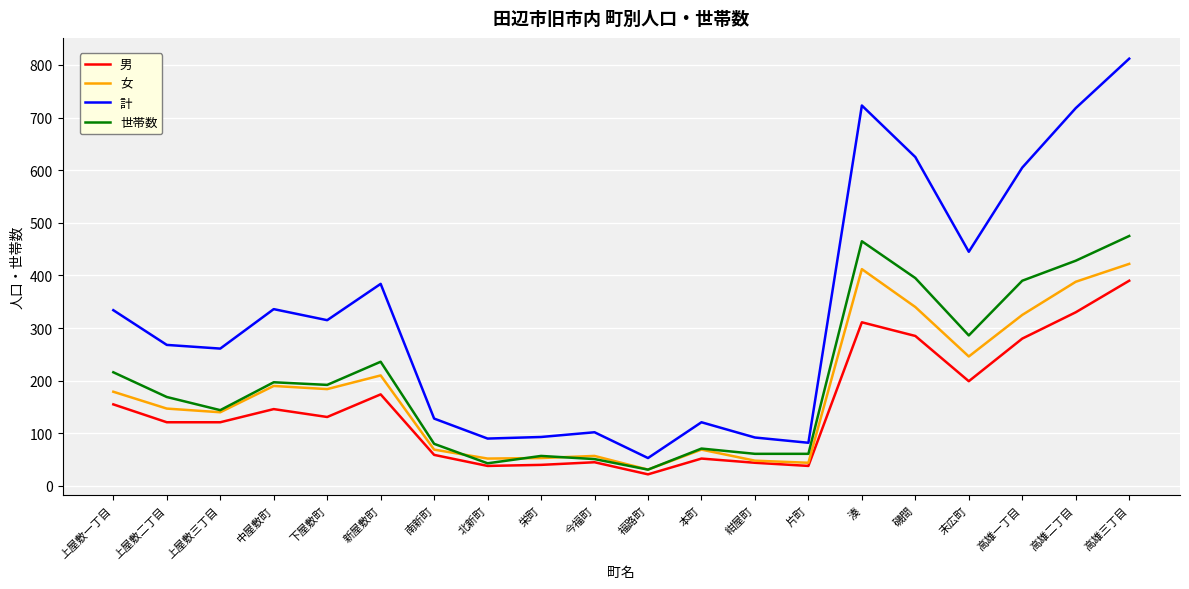

What is the highest value of the 男 series?

390